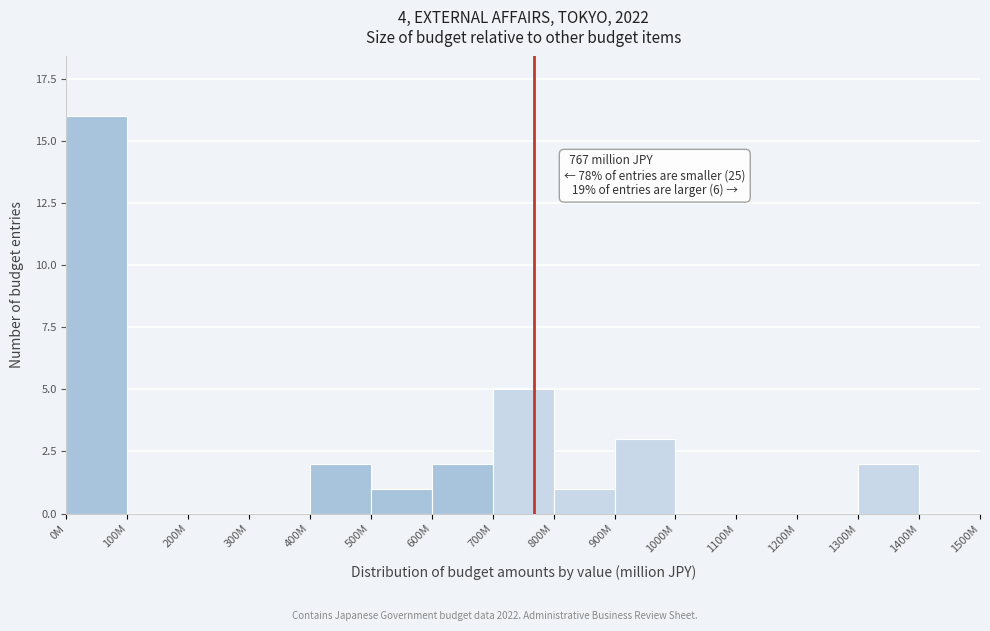

Reading left to right, what are all the values shown in this chart?

0M=16	100M=0	200M=0	300M=0	400M=2	500M=1	600M=2	700M=5	800M=1	900M=3	1000M=0	1100M=0	1200M=0	1300M=2	1400M=0